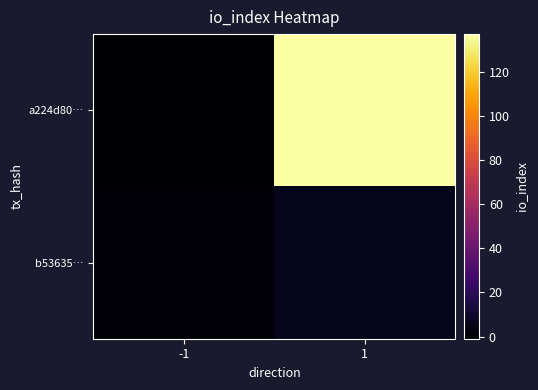

Count the number of categories in the chart.

2